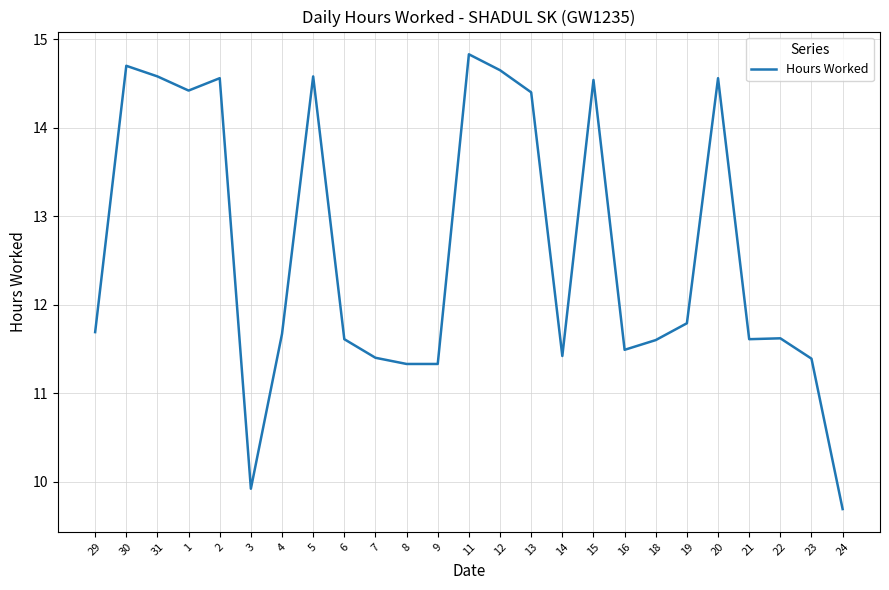

Is it true that the value at 13 is 24.8?

False